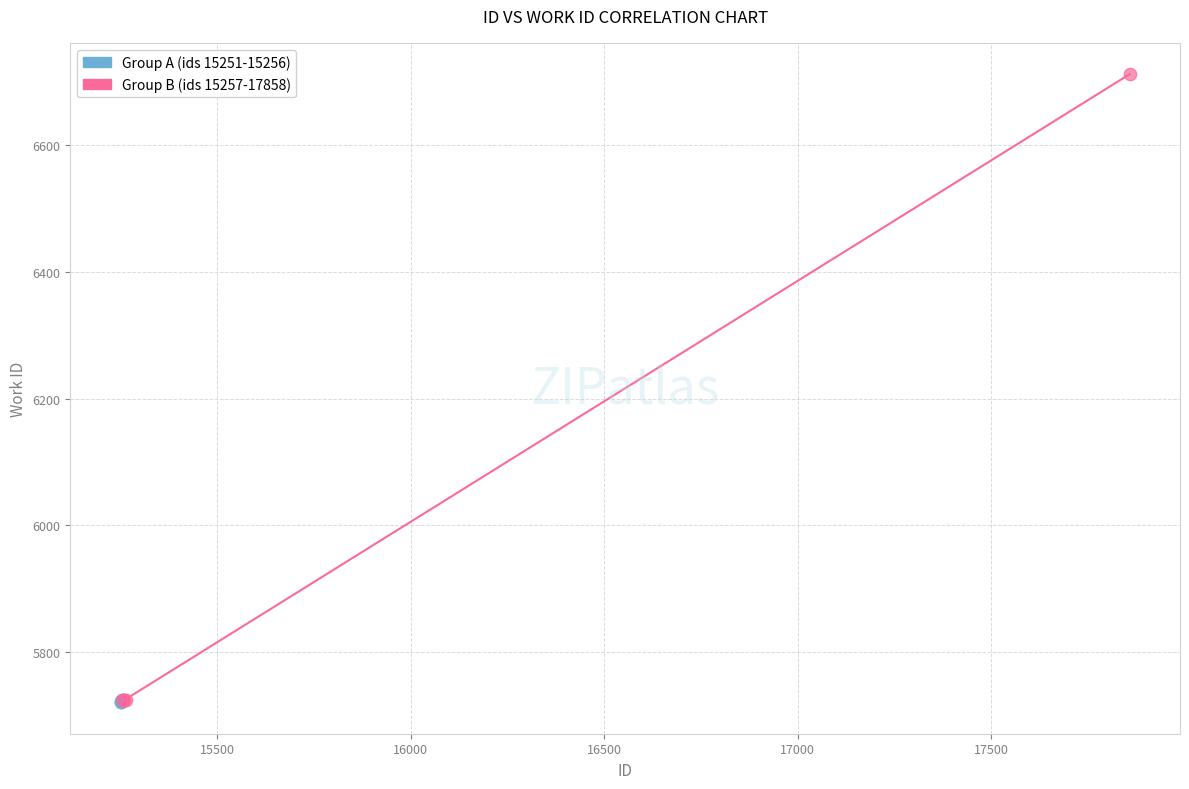

Which series has the widest spread of Y values?

Group B (ids 15257-17858)